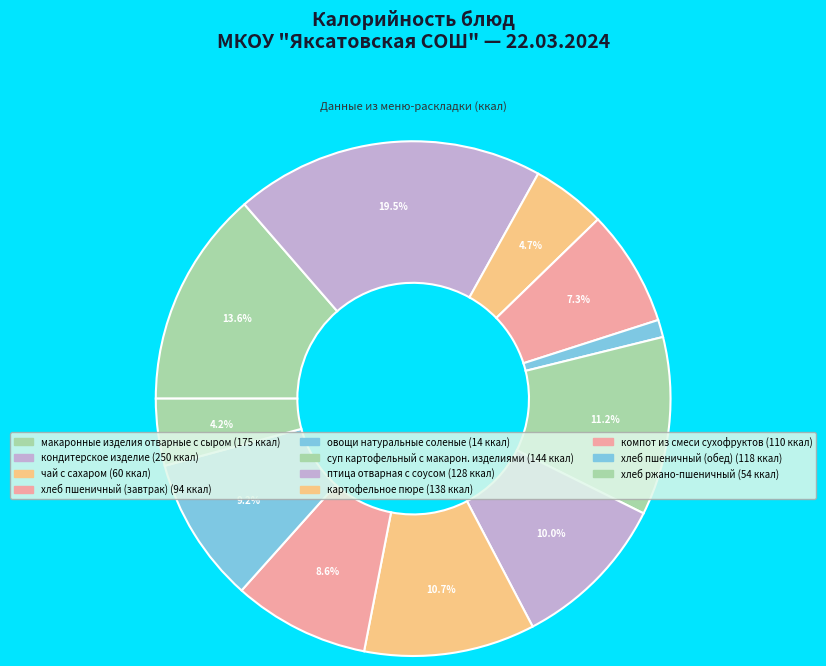

Which category has the biggest portion of the pie?

кондитерское изделие